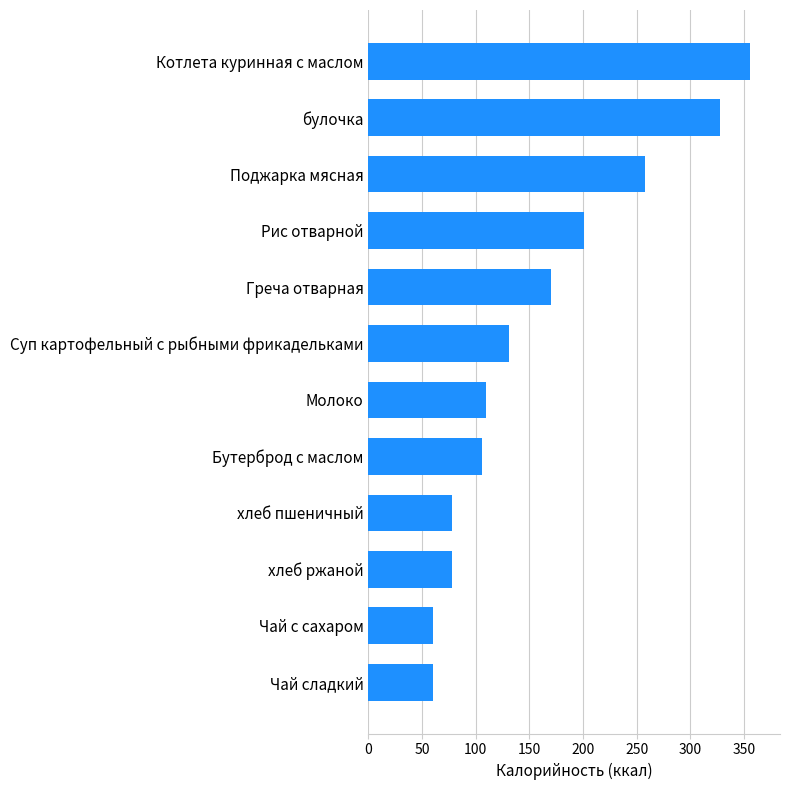

Which has a higher value, булочка or Суп картофельный с рыбными фрикадельками?

булочка